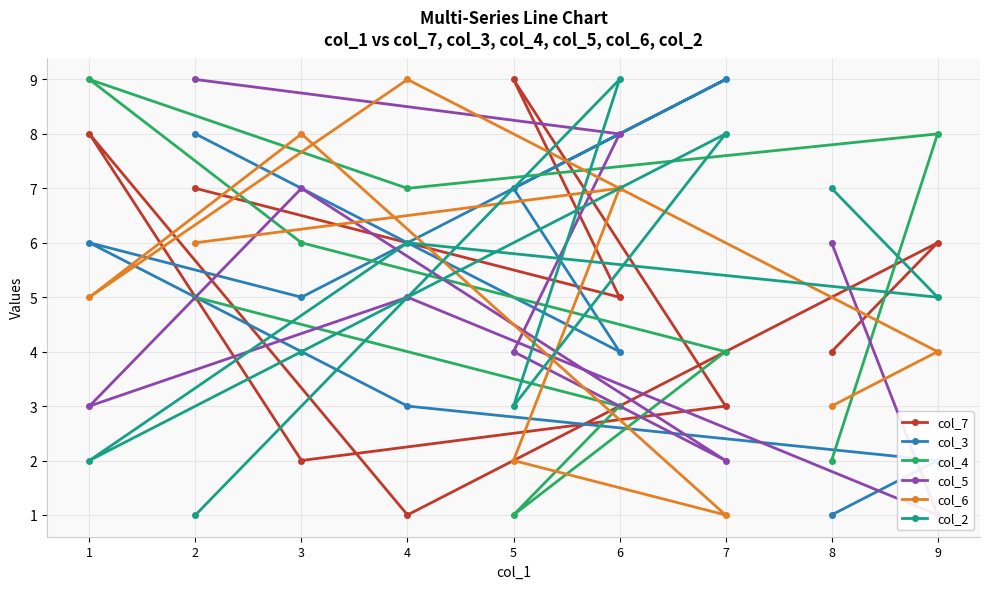

How many categories are shown in the chart?

9